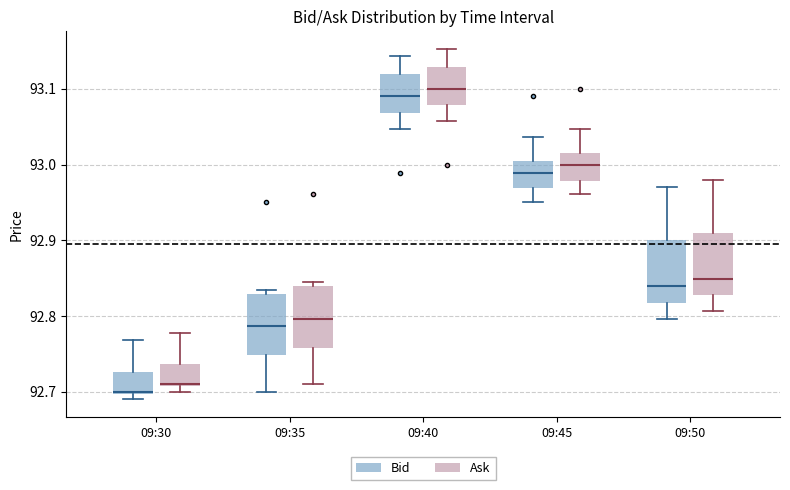

Reading left to right, transcribe this box plot: for each box, give where its median line is, the range the box spans, and where its two whiskers end, as read against the y-axis. The values are not printed on the chart, so give them approximately, as read against the axis.

09:30 (Bid): median 92.70, box 92.70 to 92.73, whiskers 92.69 to 92.77
09:30 (Ask): median 92.71, box 92.71 to 92.74, whiskers 92.70 to 92.78
09:35 (Bid): median 92.79, box 92.75 to 92.83, whiskers 92.70 to 92.84
09:35 (Ask): median 92.80, box 92.76 to 92.84, whiskers 92.71 to 92.85
09:40 (Bid): median 93.09, box 93.07 to 93.12, whiskers 93.05 to 93.14
09:40 (Ask): median 93.10, box 93.08 to 93.13, whiskers 93.06 to 93.15
09:45 (Bid): median 92.99, box 92.97 to 93.00, whiskers 92.95 to 93.04
09:45 (Ask): median 93.00, box 92.98 to 93.01, whiskers 92.96 to 93.05
09:50 (Bid): median 92.84, box 92.82 to 92.90, whiskers 92.80 to 92.97
09:50 (Ask): median 92.85, box 92.83 to 92.91, whiskers 92.81 to 92.98